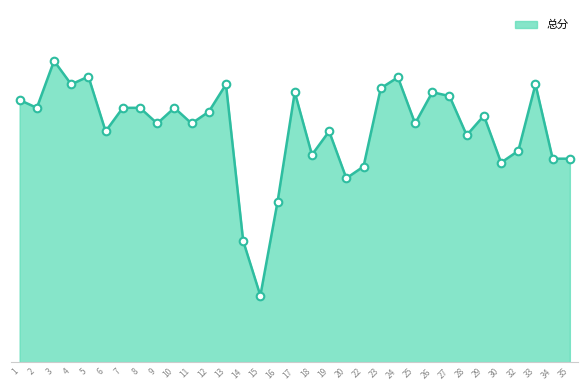

What is the change in value from 6 to 22?

-45